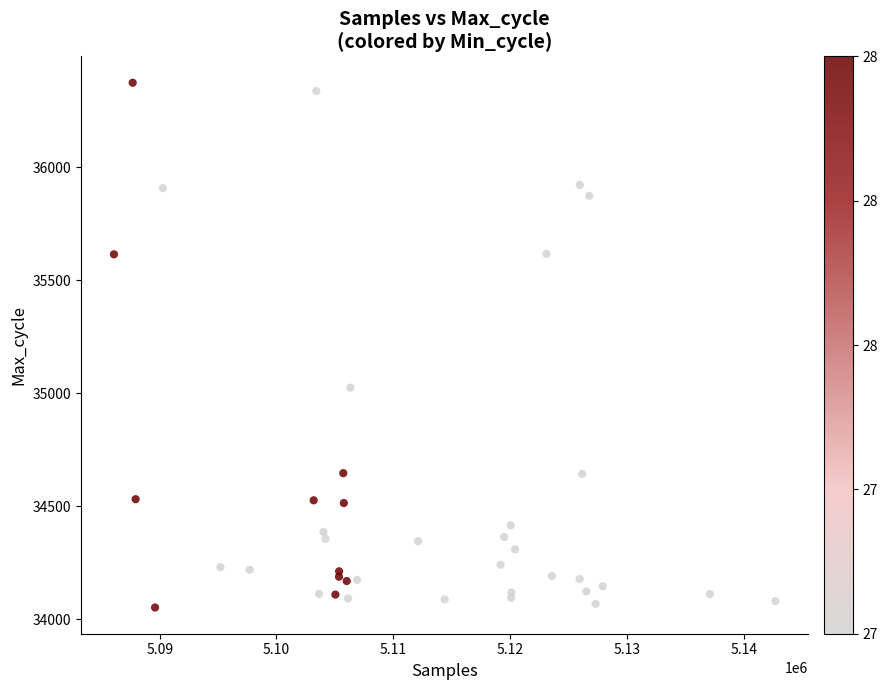

What Y value in the scatter plot is closest to 35212?

35024